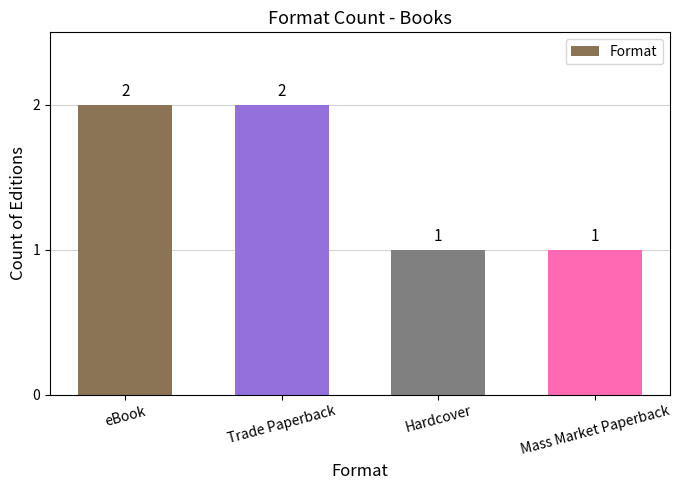

True or false: the data shows 1 at Hardcover.

True